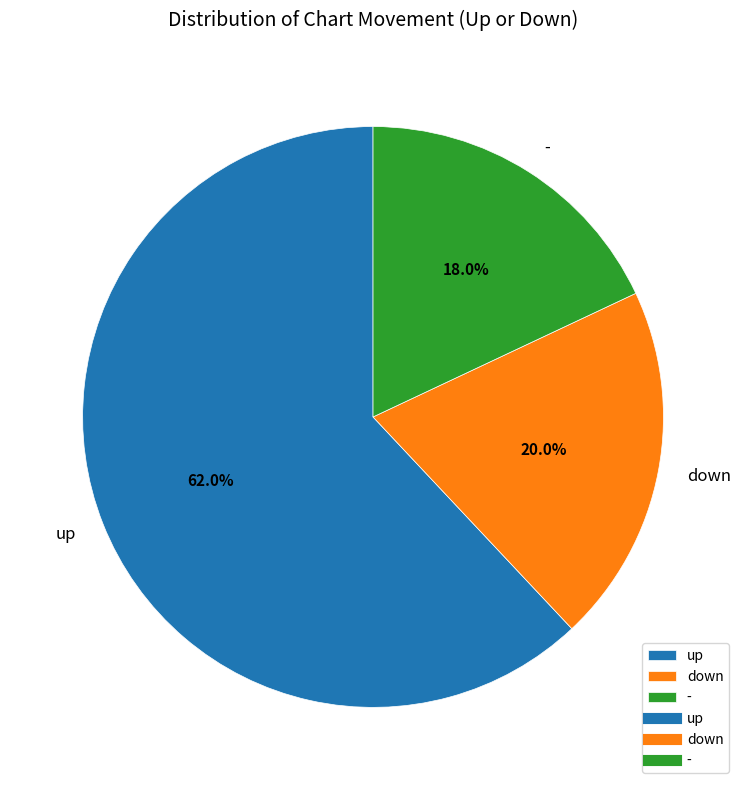

To the nearest percent, what is the combined percentage of up and down?

82%